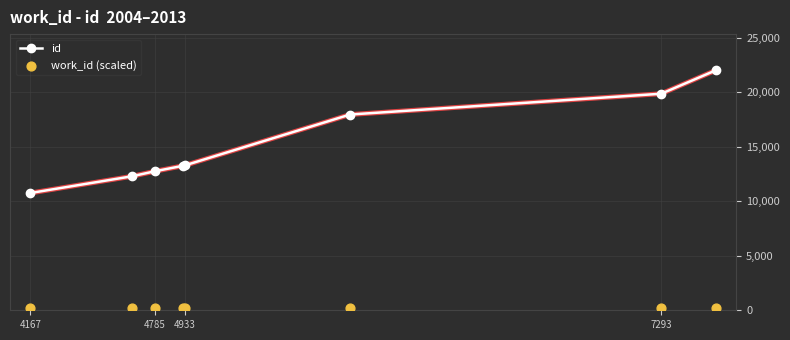

At how many categories does at least one series exceed 16762?

3